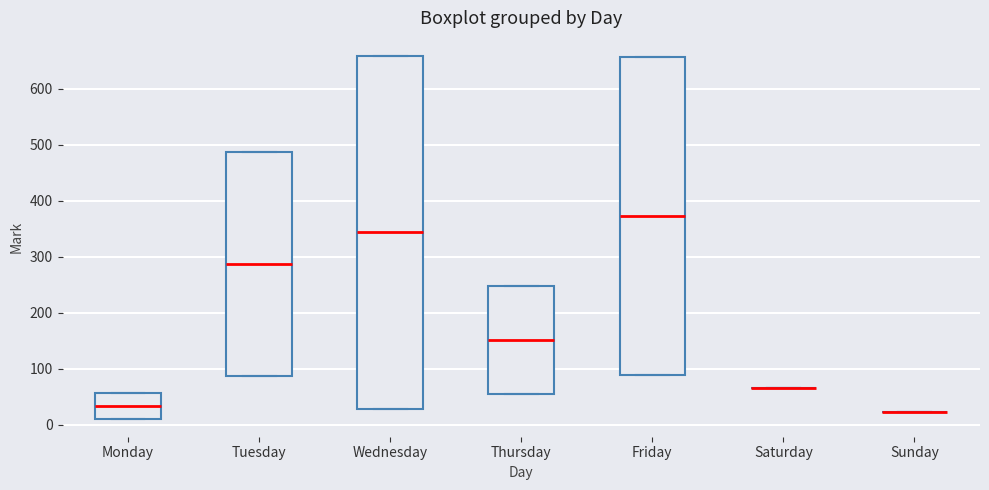

Where does the median line of the box for Friday sit on the y-axis? The values are not printed on the chart, so give them approximately, as read against the axis.

370